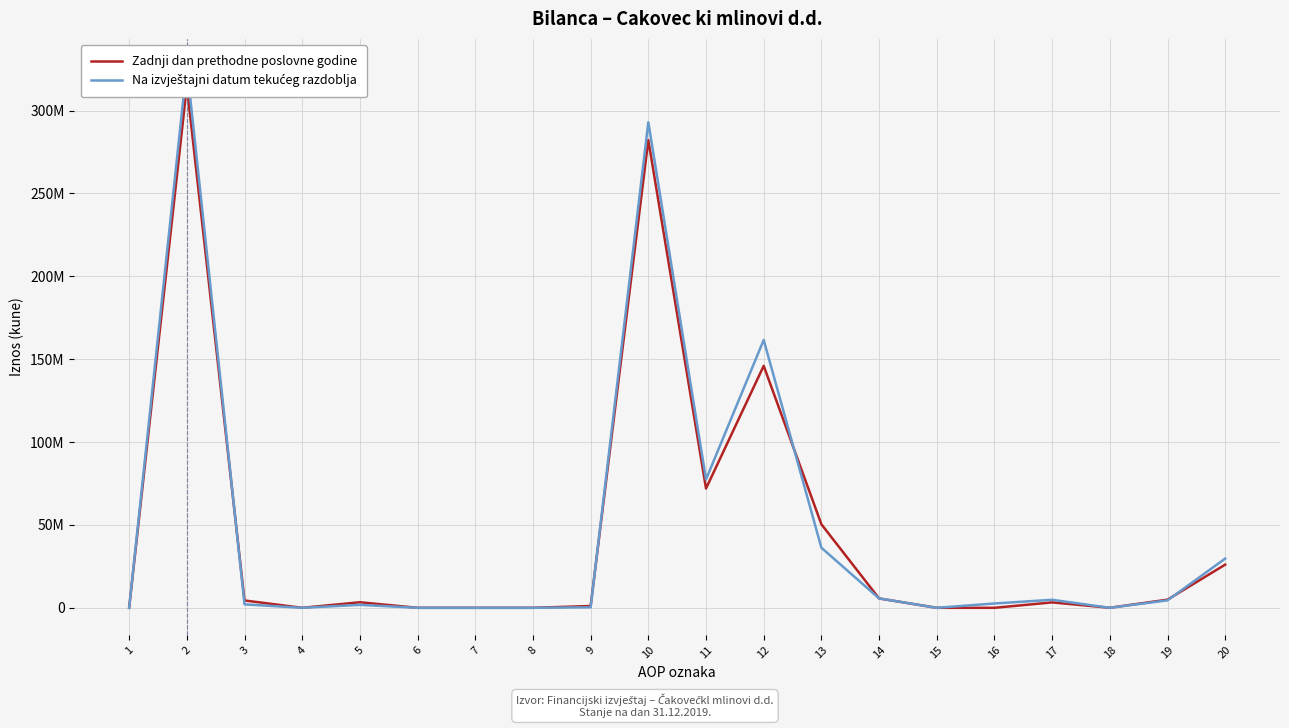

Where is Zadnji dan prethodne poslovne godine nearest to the value 157393512?

12